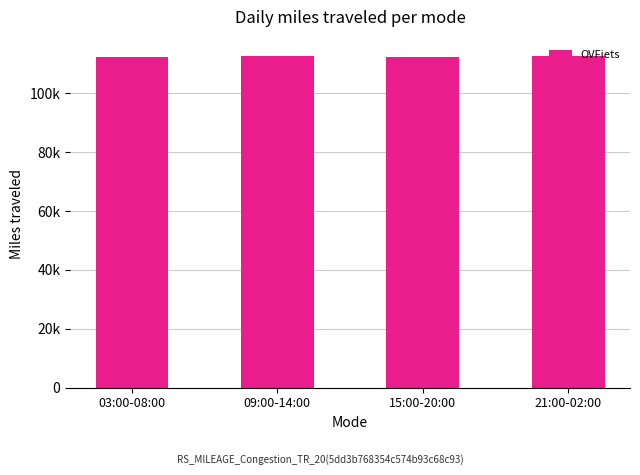

Where does the data first go above 112607?

21:00-02:00